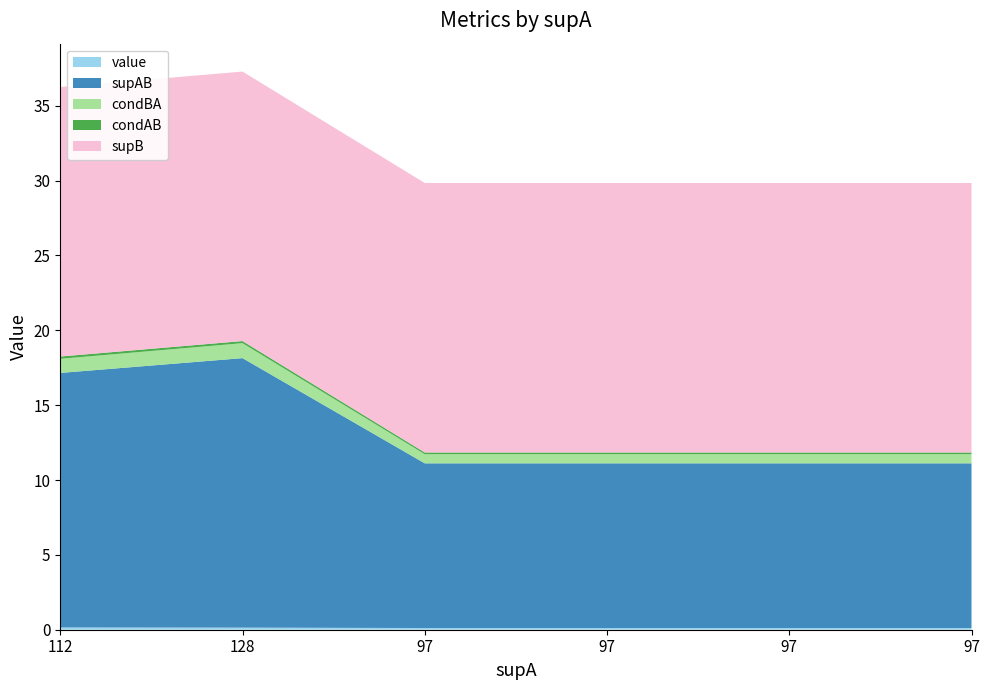

Reading left to right, extract all data points from this chart.

value: 0.2	0.1	0.1	0.1	0.1	0.1
supAB: 17.0	18.0	11.0	11.0	11.0	11.0
condBA: 0.9	1.0	0.6	0.6	0.6	0.6
condAB: 0.2	0.1	0.1	0.1	0.1	0.1
supB: 18.0	18.0	18.0	18.0	18.0	18.0